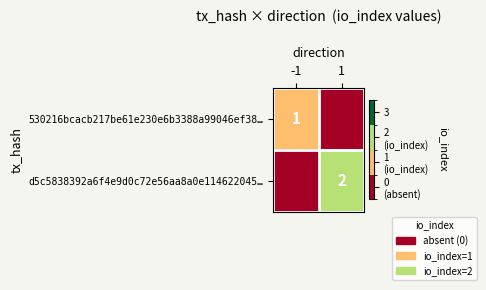

True or false: 530216bcacb217be61e230e6b3388a99046ef38… has a value of 2 at -1.

False